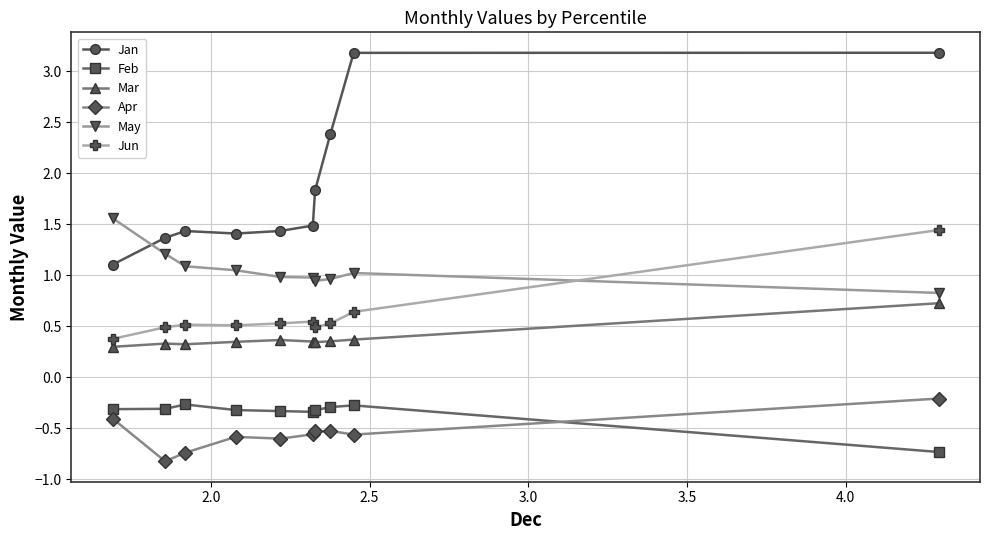

At how many categories does at least one series exceed 0?

10